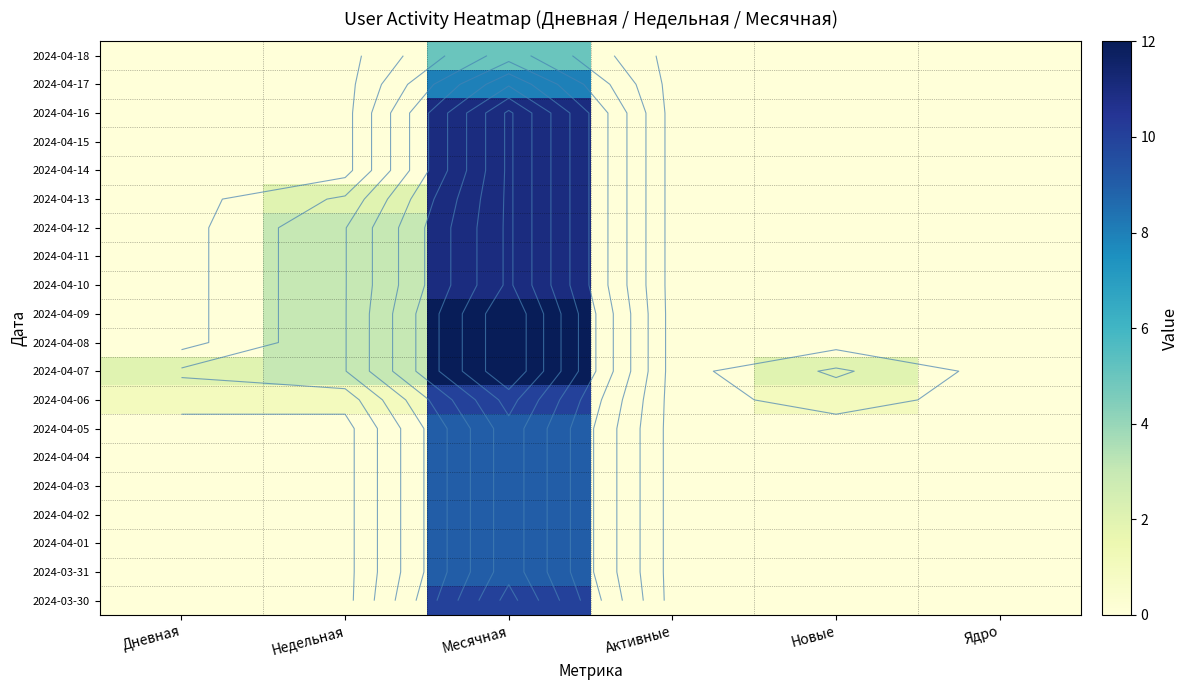

What is the total value across all series at Месячная?

200